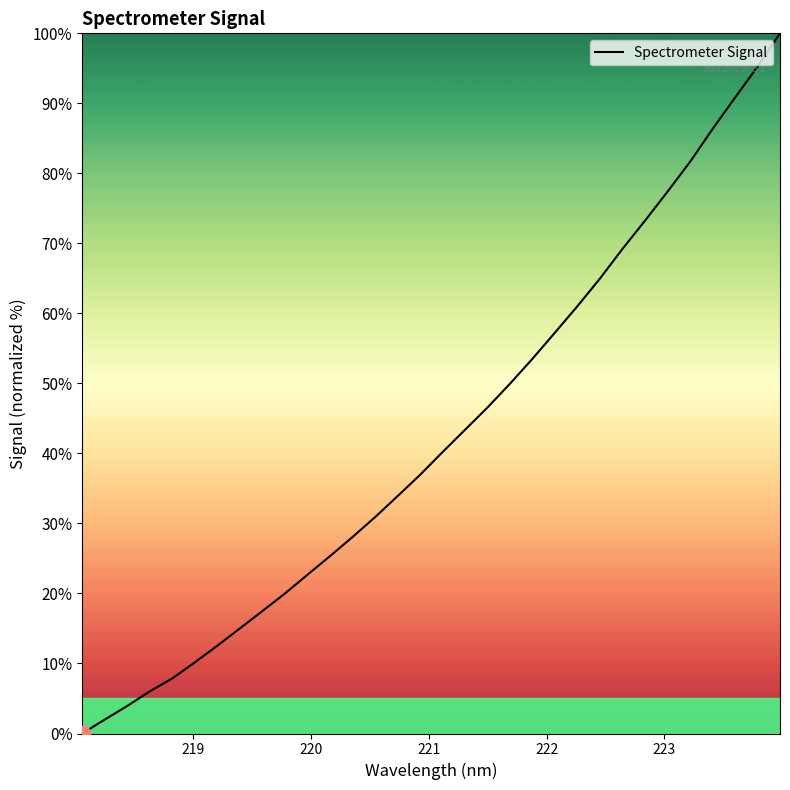

What is the difference between the maximum and minimum values?

100.0